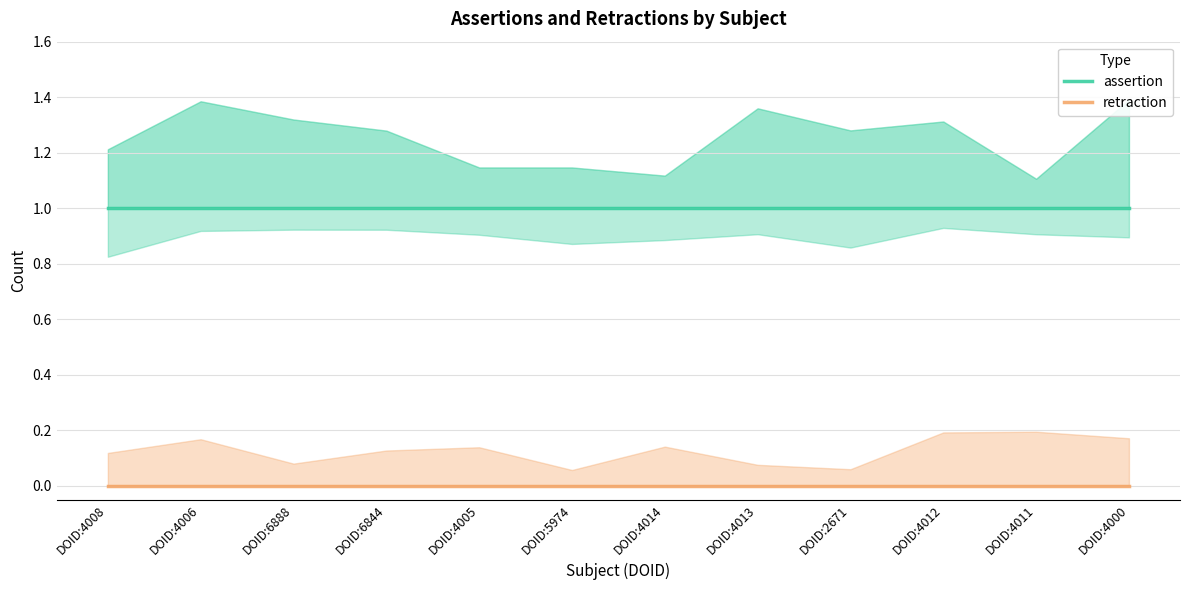

What is the highest value of the assertion series?

1